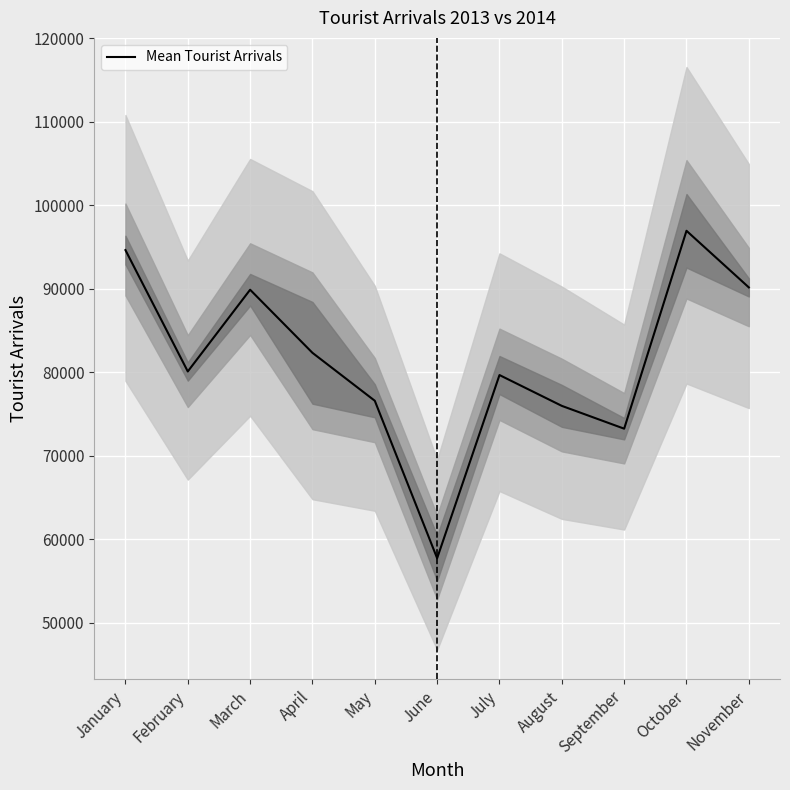

What is the greatest value displayed?

96923.5